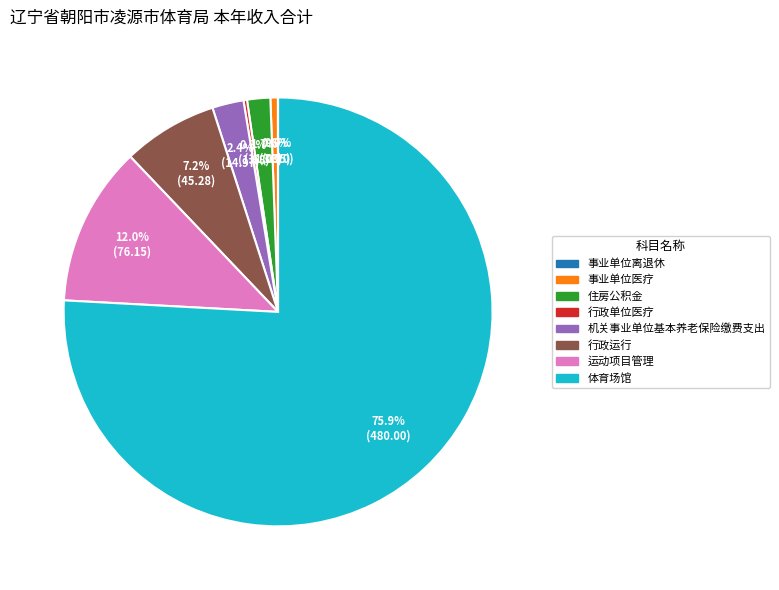

Does any single category account for the majority?

Yes